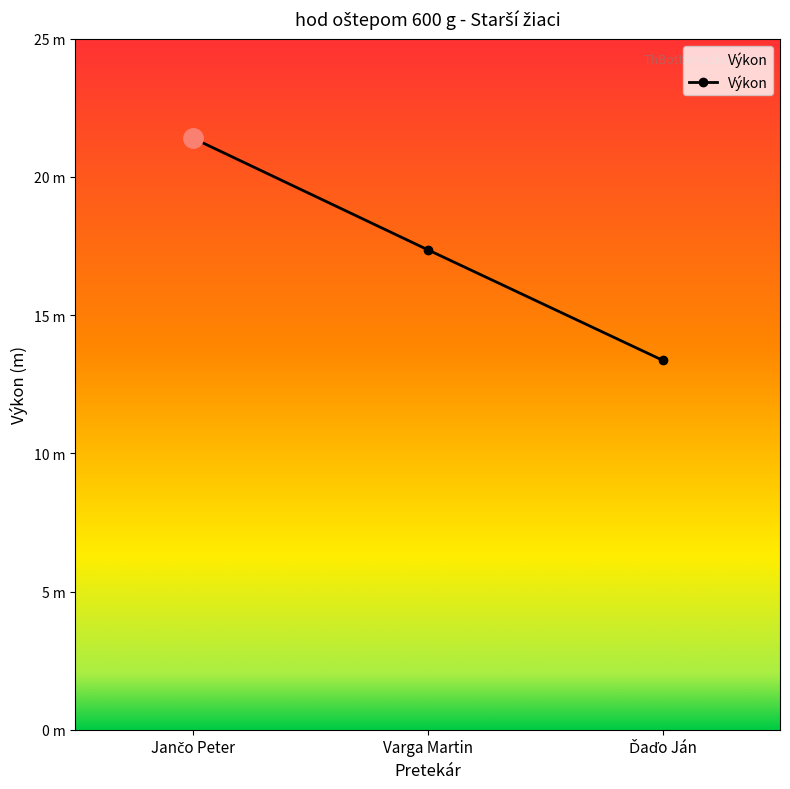

Is this an area chart (filled region under the line)?

Yes